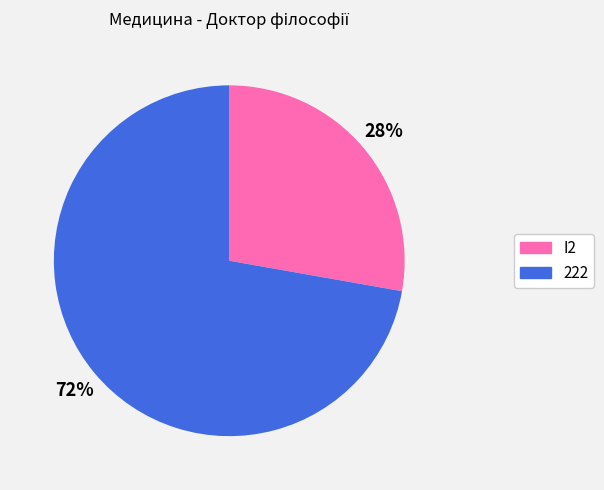

Which has a higher value, I2 or 222?

222